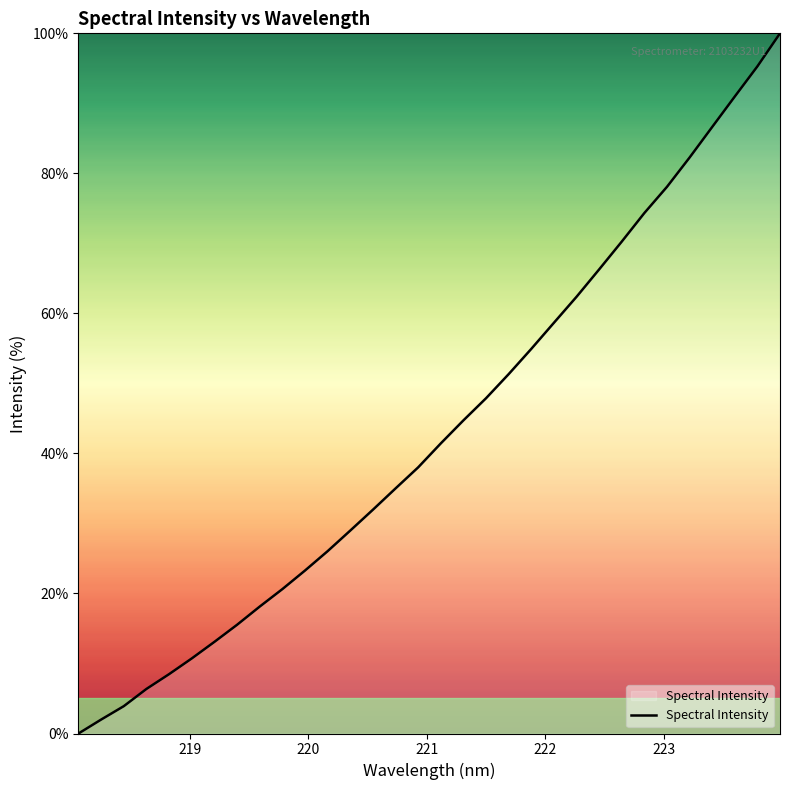

What is the greatest value displayed?

100.0